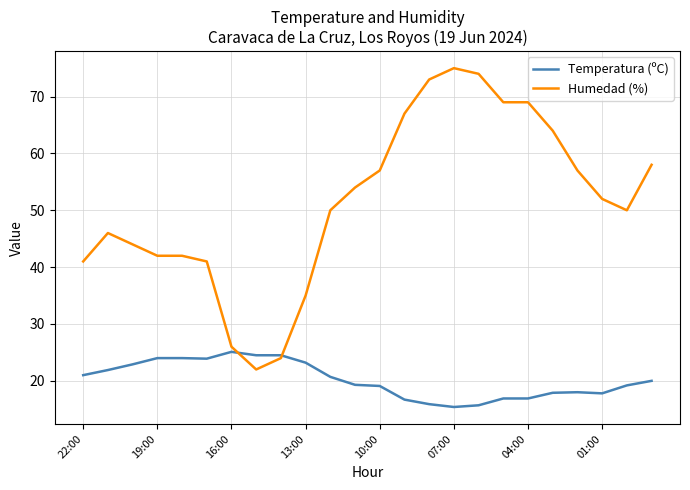

What is the maximum value for Humedad (%)?

75.0